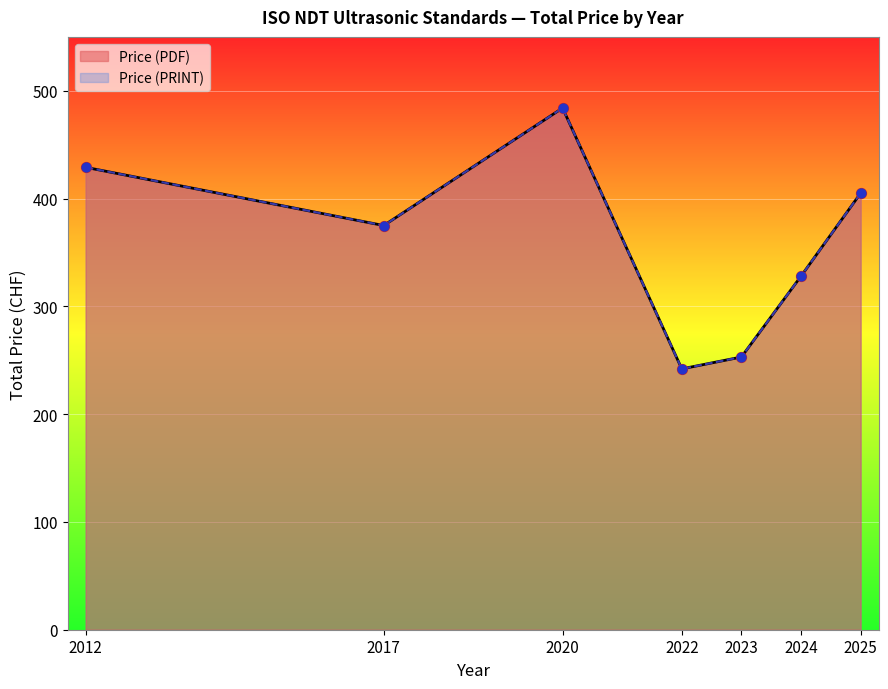

Which series has the largest Y range (max minus min)?

Price (PDF)